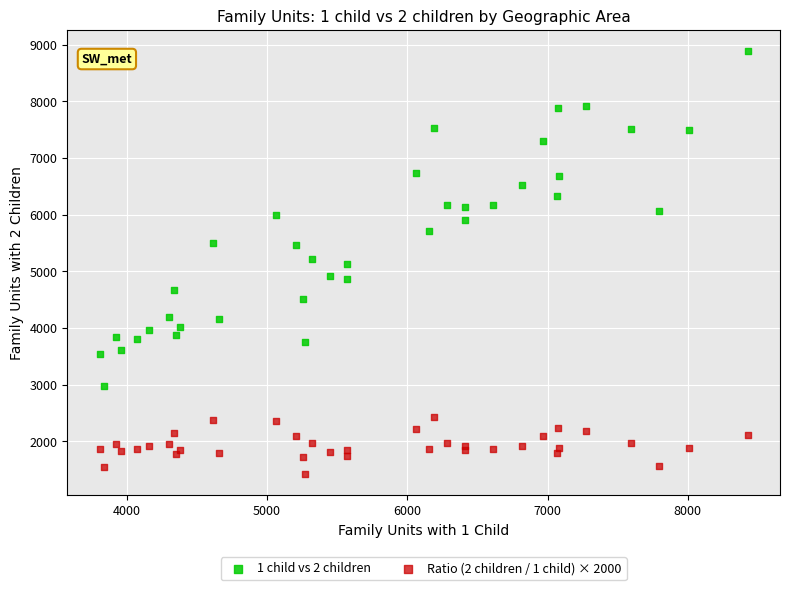

What is the X range (max minus min) for the scatter plot?

4618.0